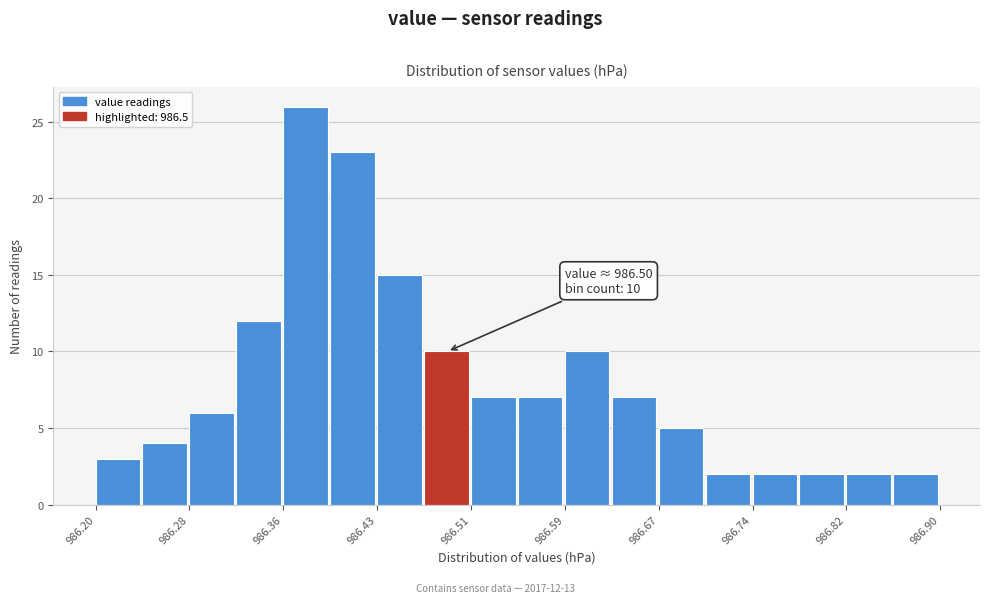

Read against the x-axis, roughly where is the centre of the tallest bar?

986.37